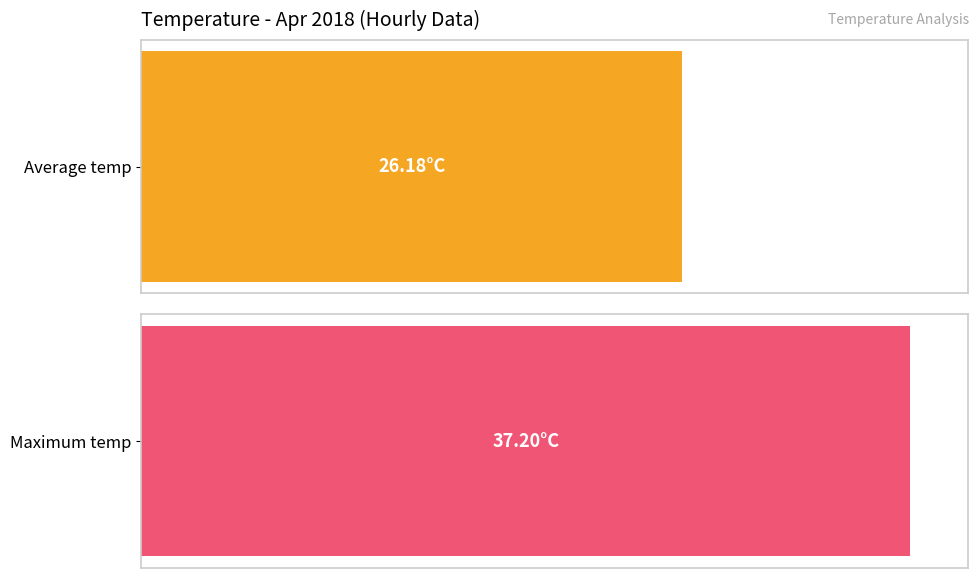

Is it true that Average temp equals 16.1 at 18:00?

False